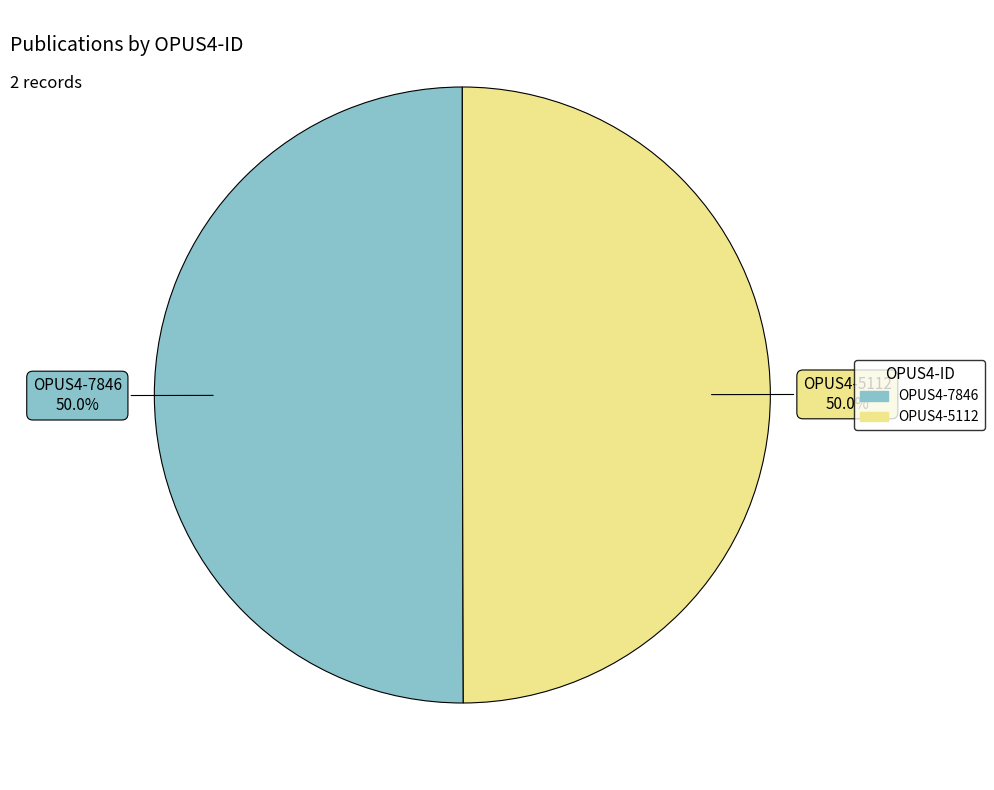

Approximately how many times larger is the value at OPUS4-5112 compared to OPUS4-7846?

1.0